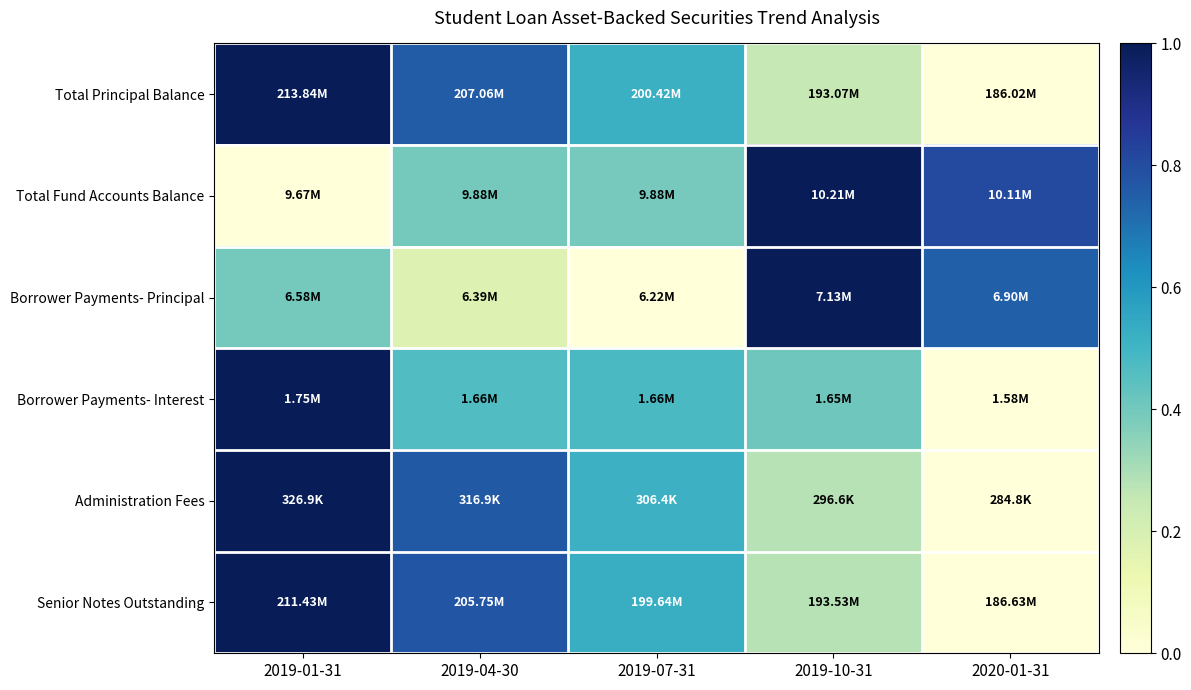

At which category is the sum across all series the highest?

2019-01-31